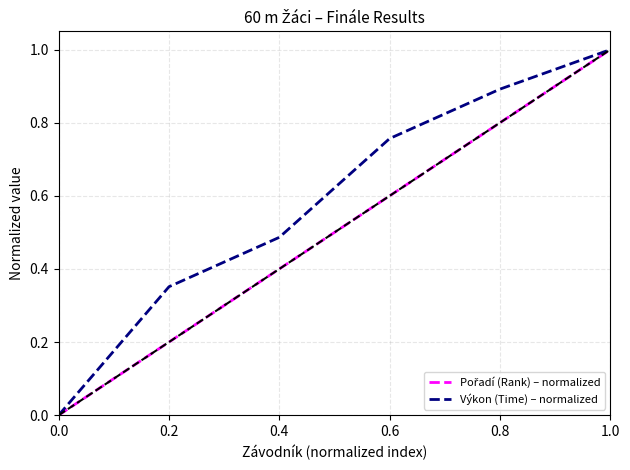

At which label does Výkon (Time) – normalized reach its peak?

1.0